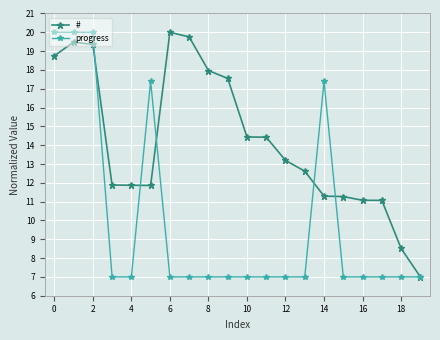

Which series has the largest total across all categories?

#